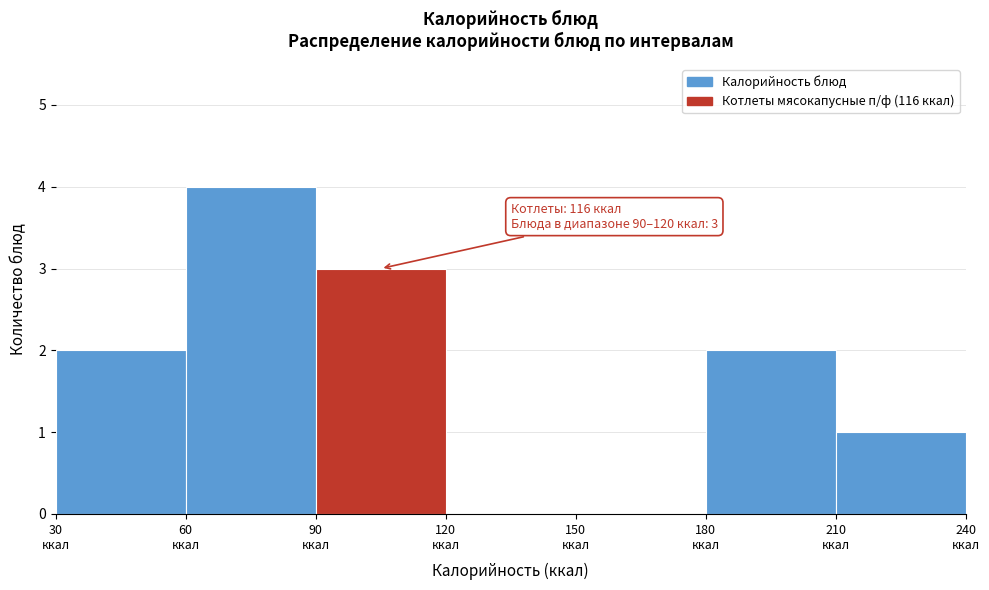

Which range on the x-axis has the tallest bar?

60 to 90